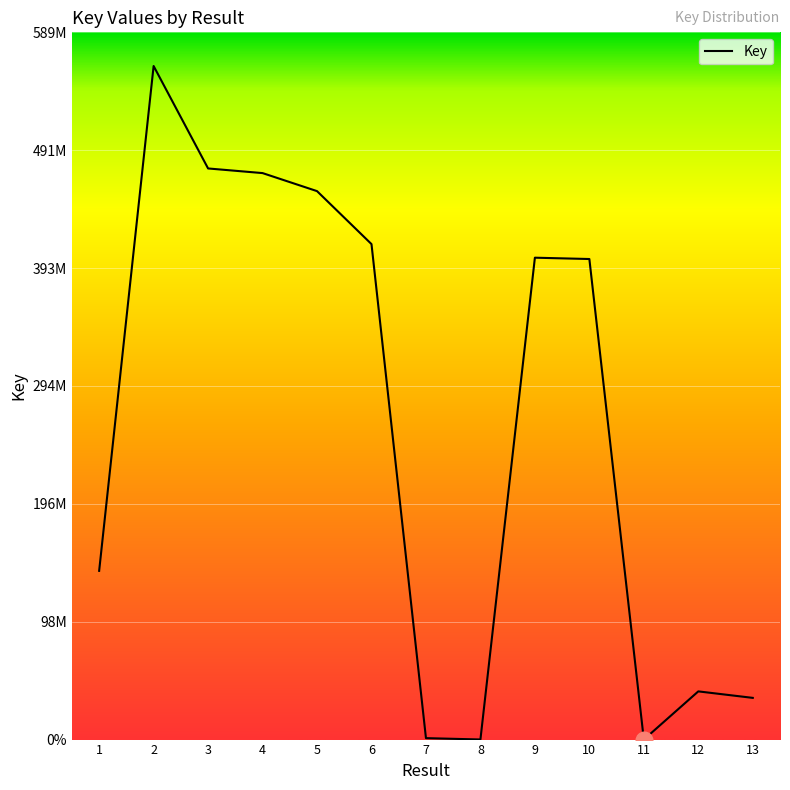

Which label corresponds to the largest value in the chart?

2